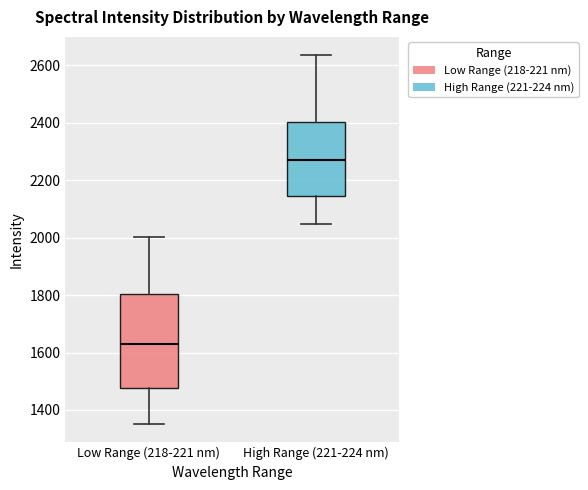

Which box is the tallest, from its lower edge to its upper edge?

Low Range (218-221 nm)